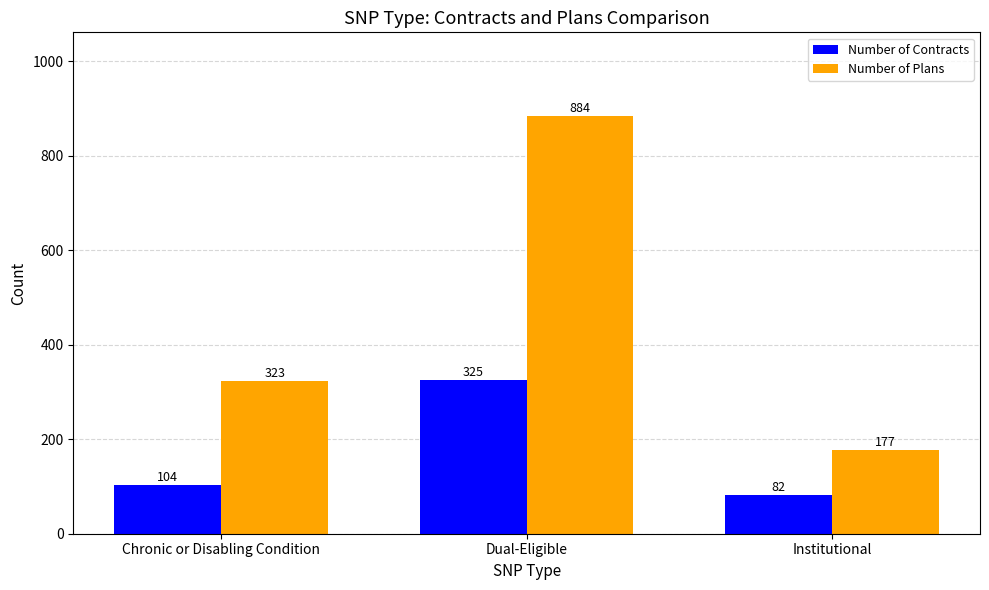

Rank the series by their maximum value, from highest to lowest.

Number of Plans, Number of Contracts